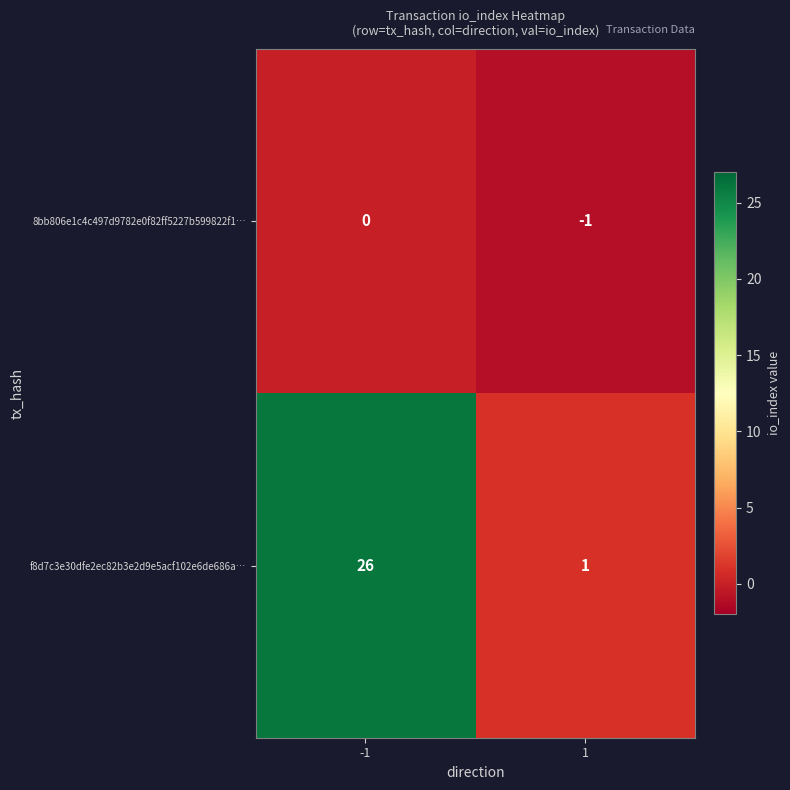

What is the sum of all f8d7c3e30dfe2ec82b3e2d9e5acf102e6de686a… values?

27